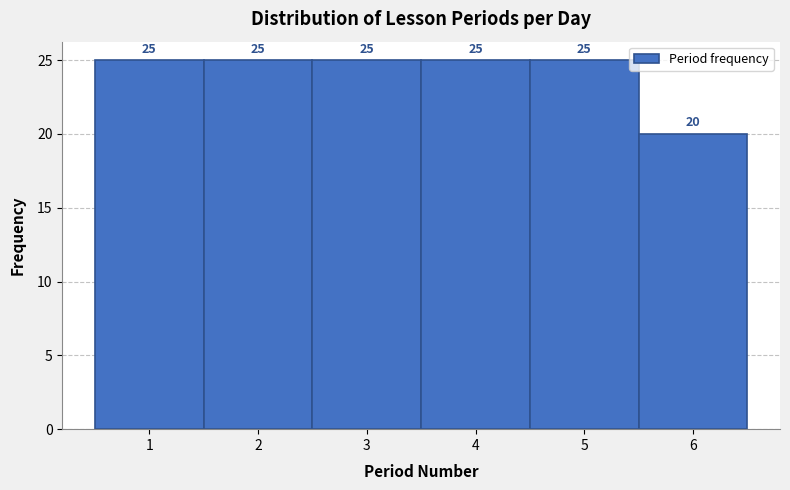

What is the height of the bar covering 5.5 to 6.5 on the x-axis?

20